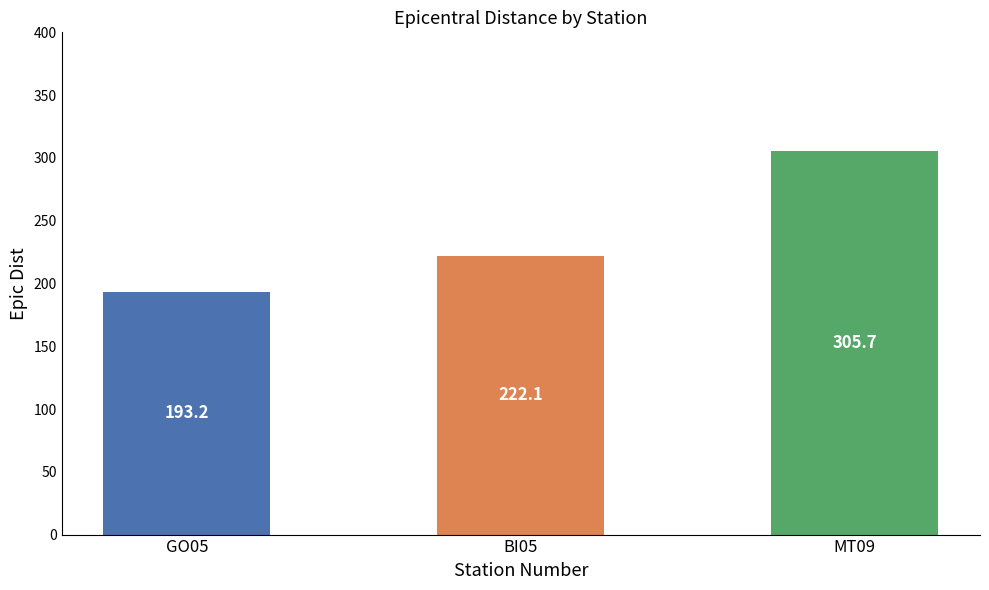

Reading left to right, what are all the values shown in this chart?

GO05=193.2	BI05=222.1	MT09=305.7